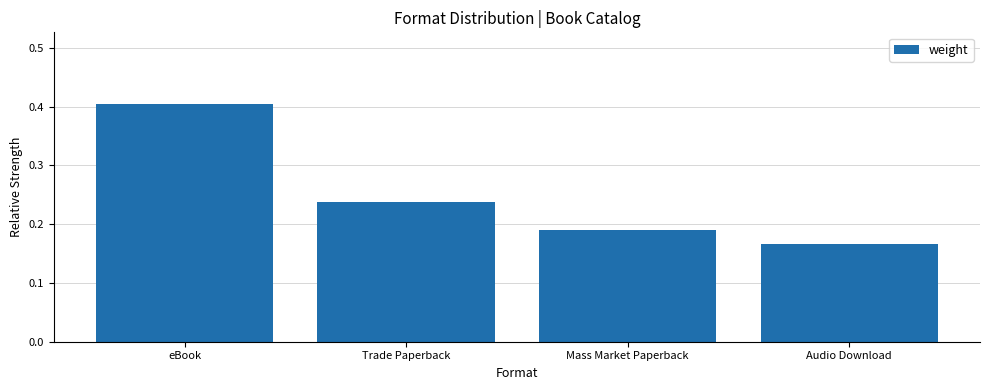

At which label is the value closest to 0?

Audio Download